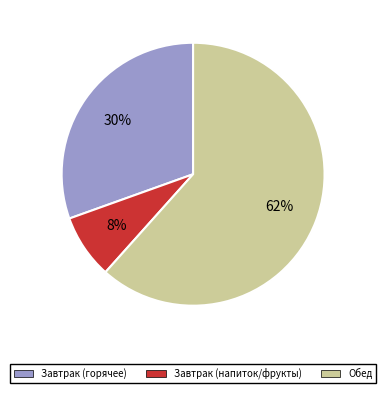

How many segments does this pie chart have?

3